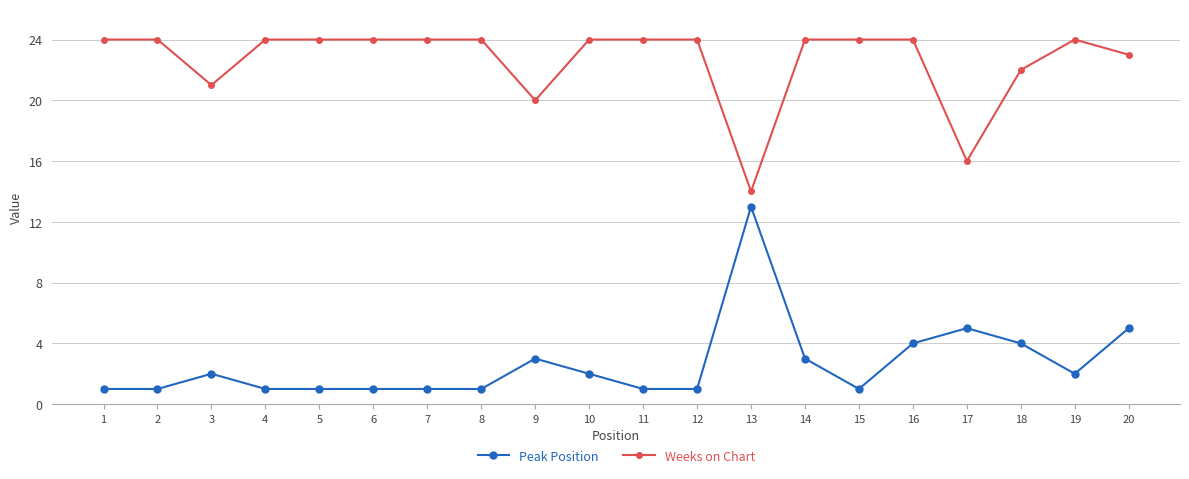

What is the total value across all series at 10?

26